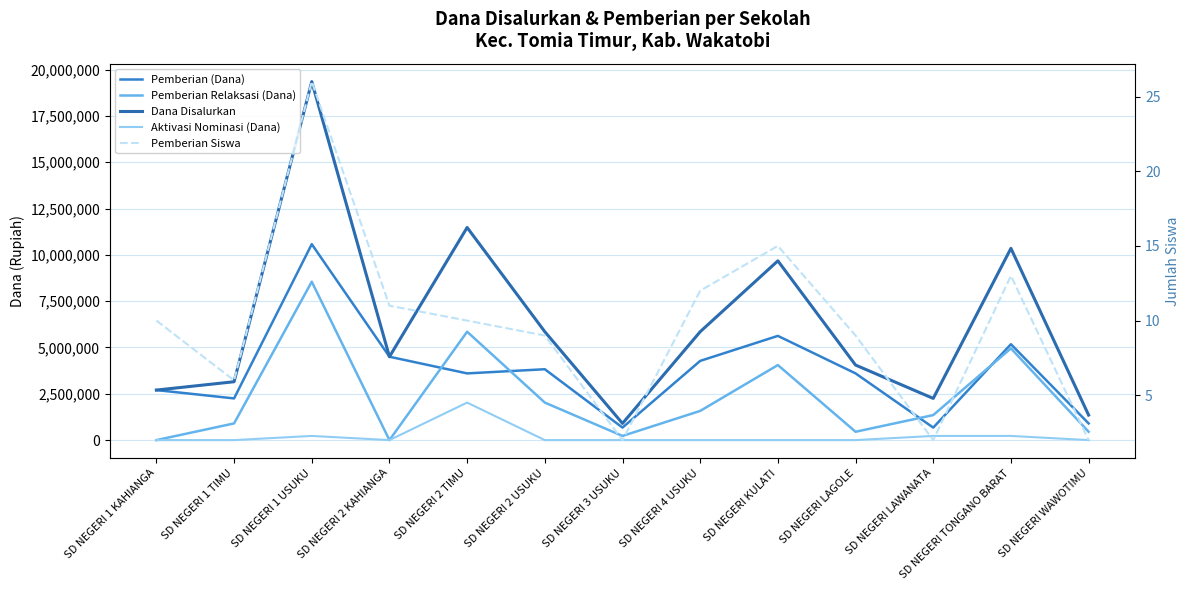

What are all the series names shown in the legend?

Pemberian (Dana), Pemberian Relaksasi (Dana), Dana Disalurkan, Aktivasi Nominasi (Dana), Pemberian Siswa